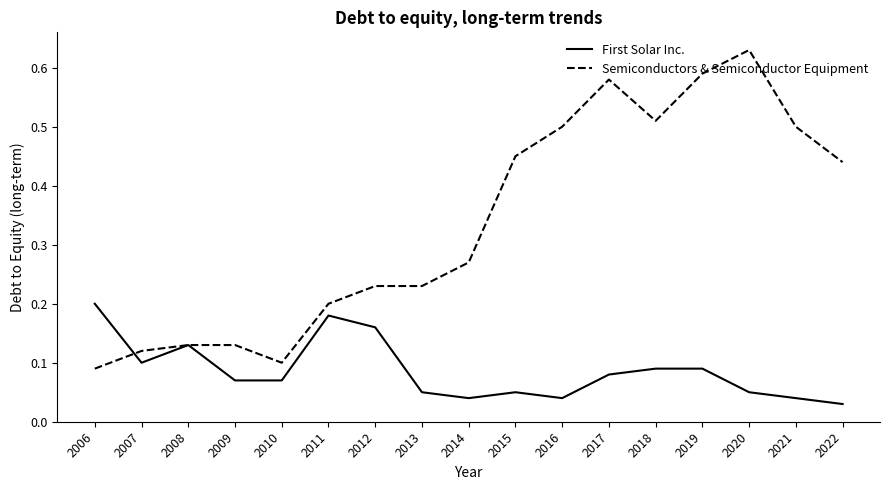

Rank the series by their average value, from lowest to highest.

First Solar Inc., Semiconductors & Semiconductor Equipment